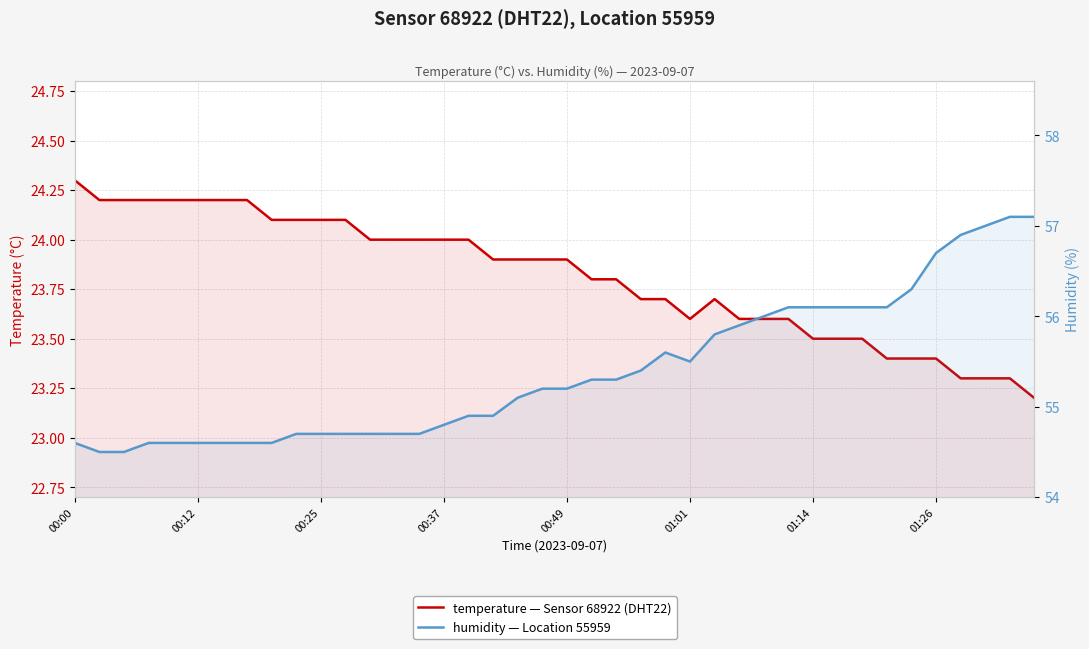

What are all the series names shown in the legend?

temperature, humidity